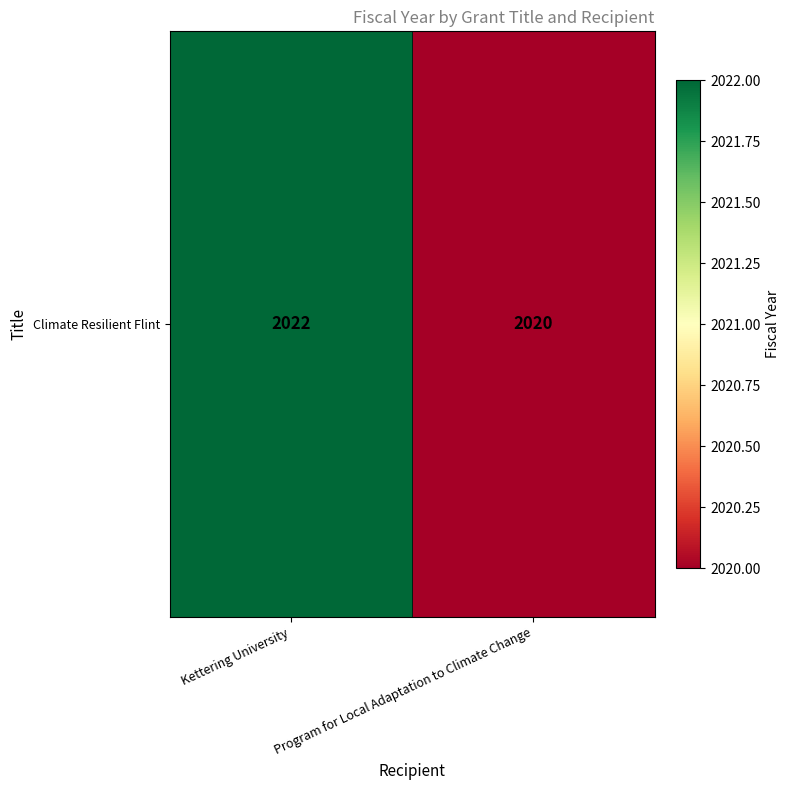

What value does the data have at Program for Local Adaptation to Climate Change?

2020